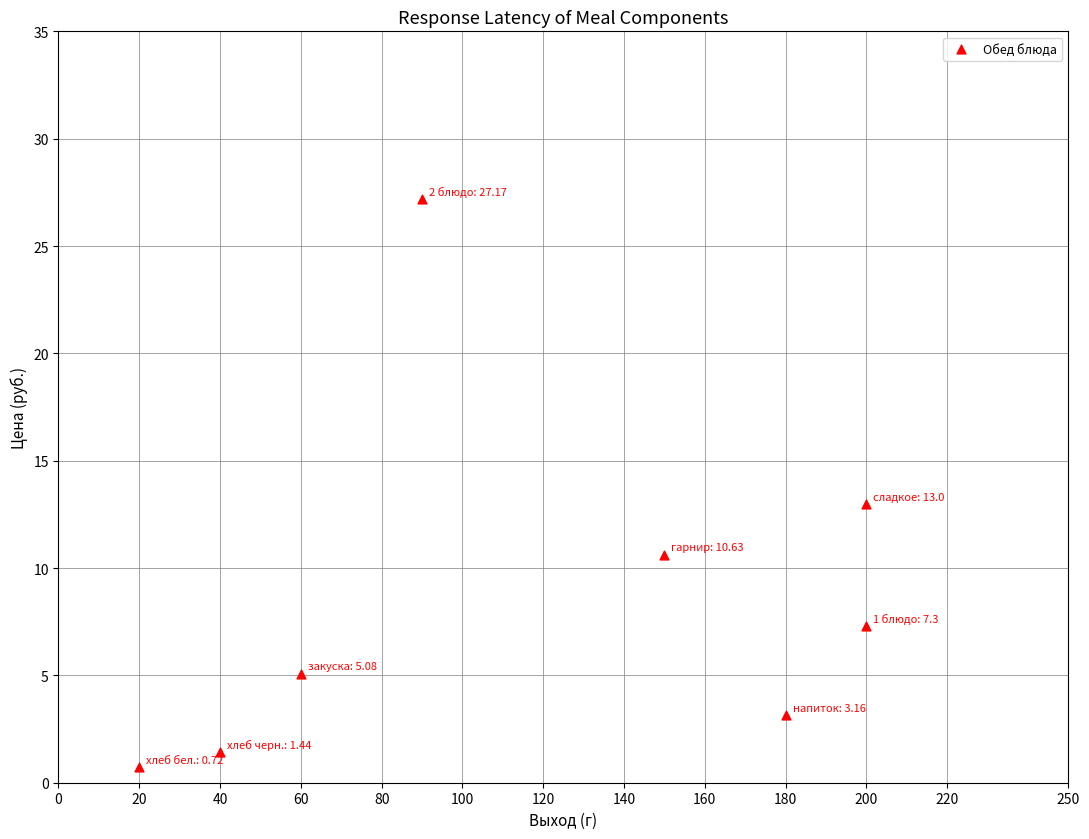

What is the average Y value?

8.6